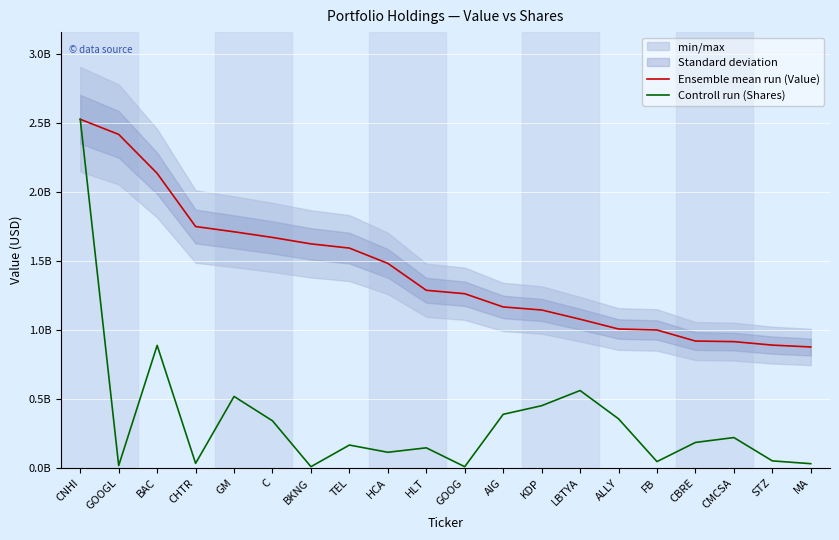

Reading left to right, extract all data points from this chart.

Ensemble mean run (Value): CNHI=2526846000.0	GOOGL=2417311000.0	BAC=2135044000.0	CHTR=1749697000.0	GM=1711482000.0	C=1670554000.0	BKNG=1623935000.0	TEL=1593439000.0	HCA=1482465000.0	HLT=1287550000.0	GOOG=1262790000.0	AIG=1166873000.0	KDP=1144819000.0	LBTYA=1077986000.0	ALLY=1007030000.0	FB=999735000.0	CBRE=919711000.0	CMCSA=915518000.0	STZ=890298000.0	MA=876774000.0
Controll run (Shares): CNHI=2526846000.0	GOOGL=17392825.0	BAC=888282871.9	CHTR=33352662.4	GM=518312854.5	C=341654532.7	BKNG=9194461.9	TEL=165969825.3	HCA=113672270.0	HLT=145933561.8	GOOG=9089858.2	AIG=388663117.6	KDP=451146176.7	LBTYA=561266337.6	ALLY=356115858.8	FB=46152802.5	CBRE=184916420.5	CMCSA=220326186.4	STZ=51253335.1	MA=30975821.2